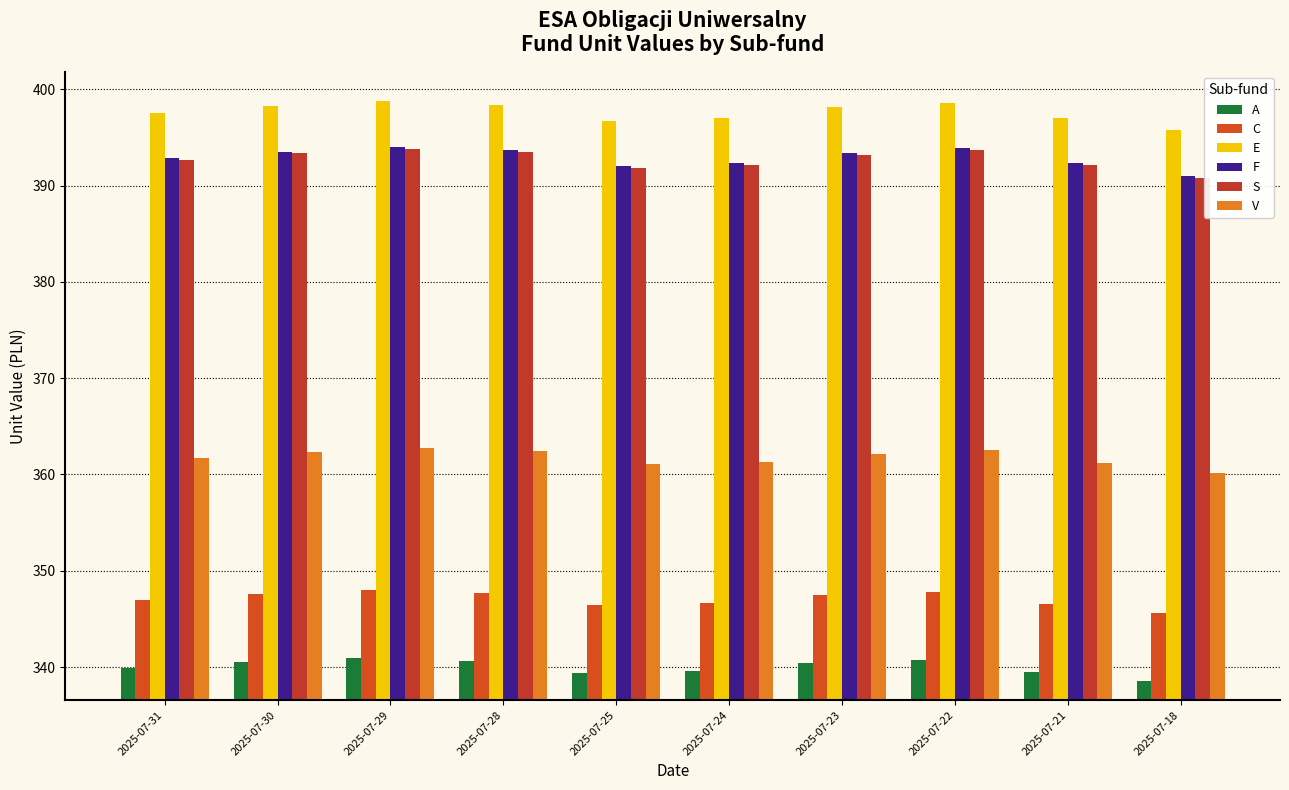

What is the value of the C bar at the 10th from the left?

345.6